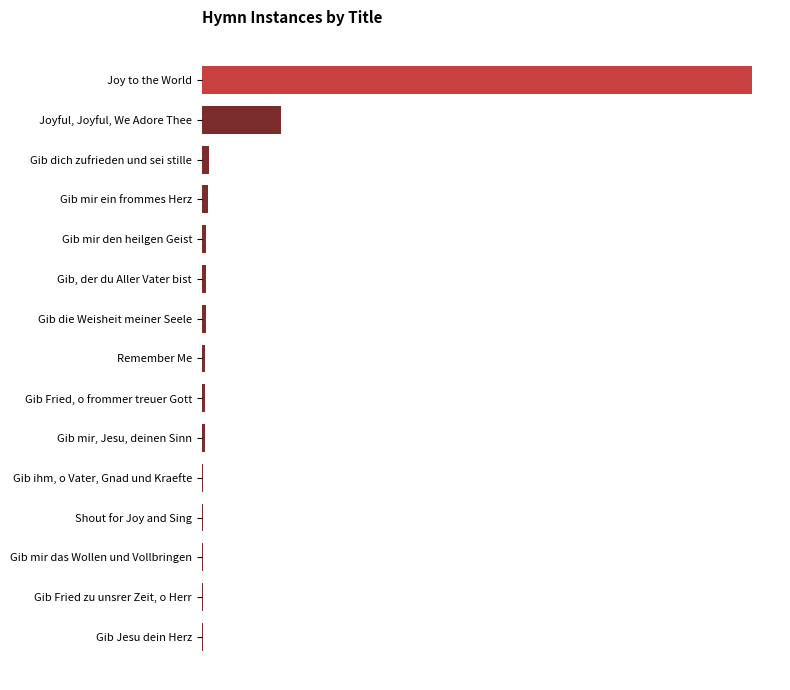

How many categories are shown in the chart?

15